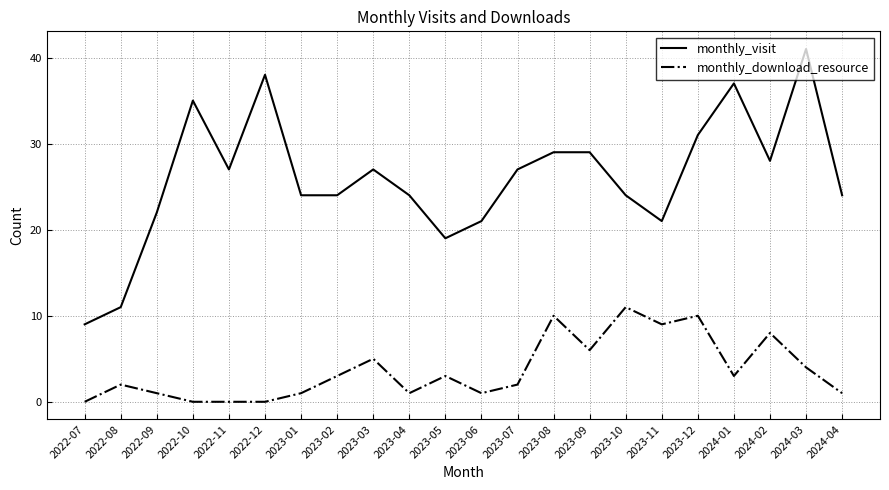

The value of monthly_download_resource at 2022-12 is 5. True or false?

False